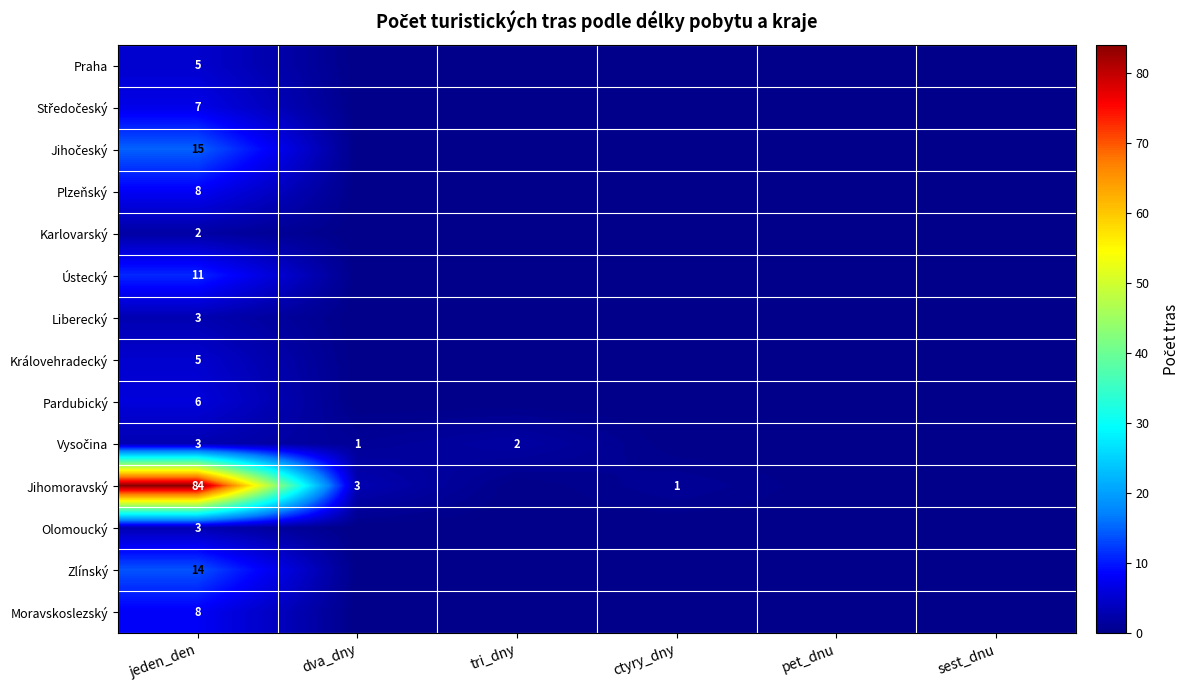

The Jihomoravský series shows 1 at dva_dny. True or false?

False